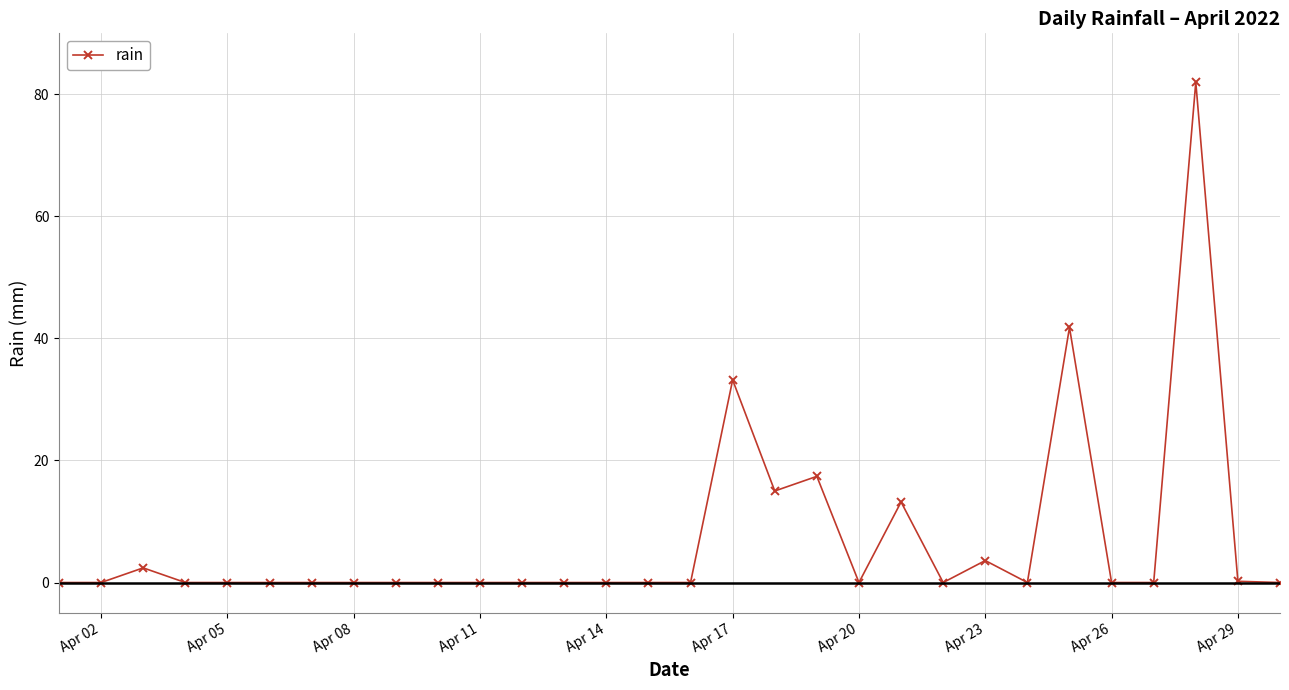

What is the value of the 17th point from the left?

33.2